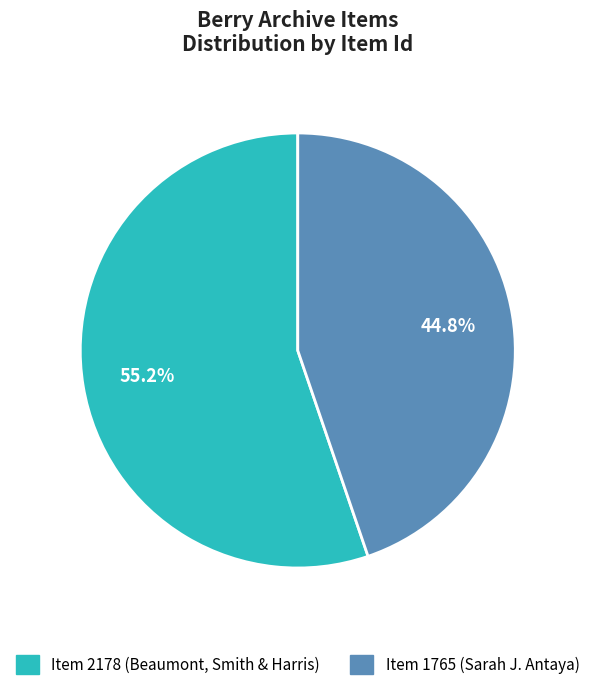

Does any single category account for the majority?

Yes